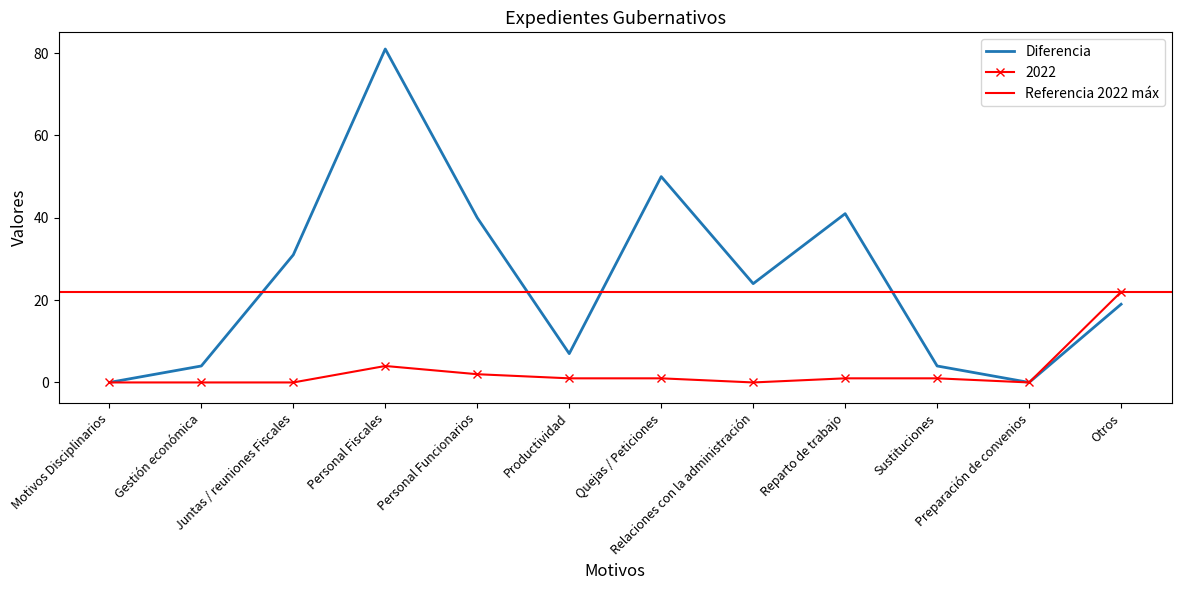

What is the average value of the 2022 series?

3